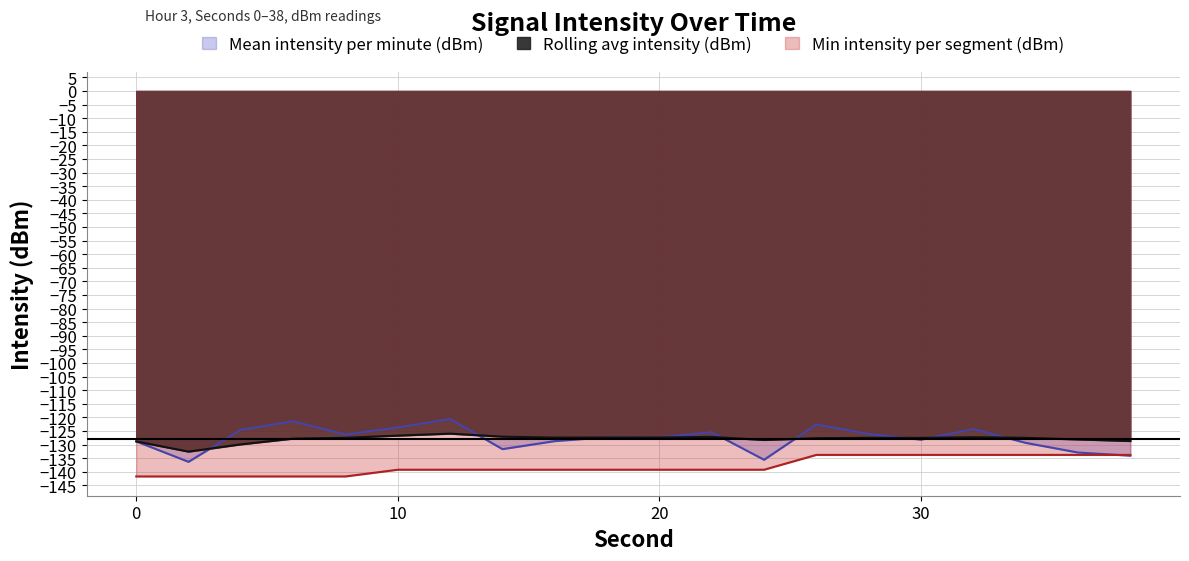

Is it true that Min intensity per segment (dBm) equals -133.8 at 32?

True